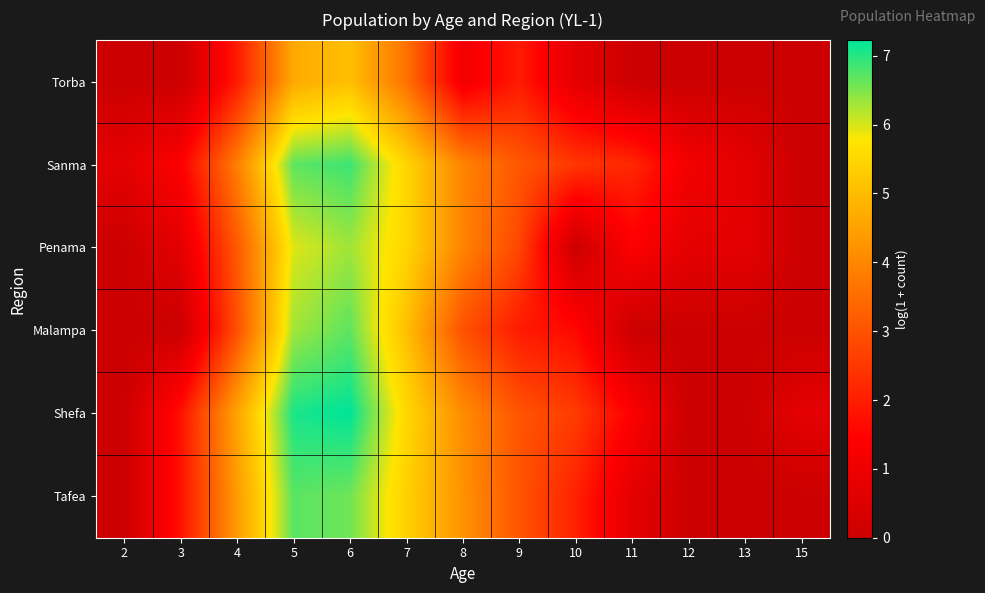

How many categories are shown in the chart?

13